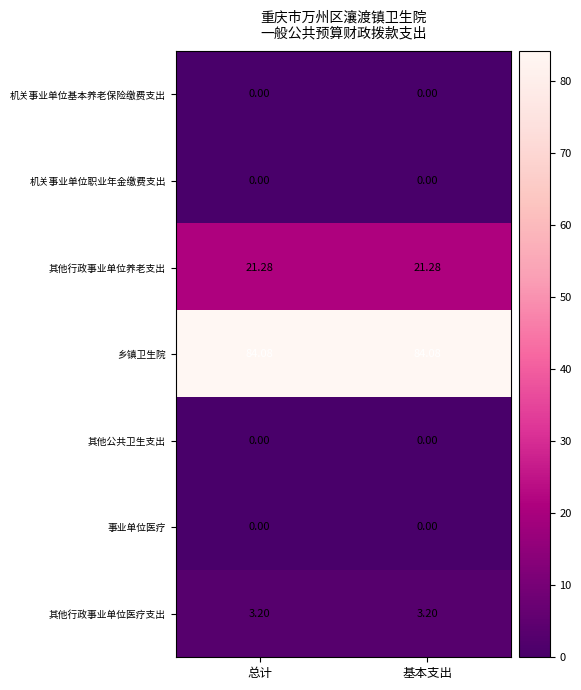

Which series has the largest total across all categories?

乡镇卫生院